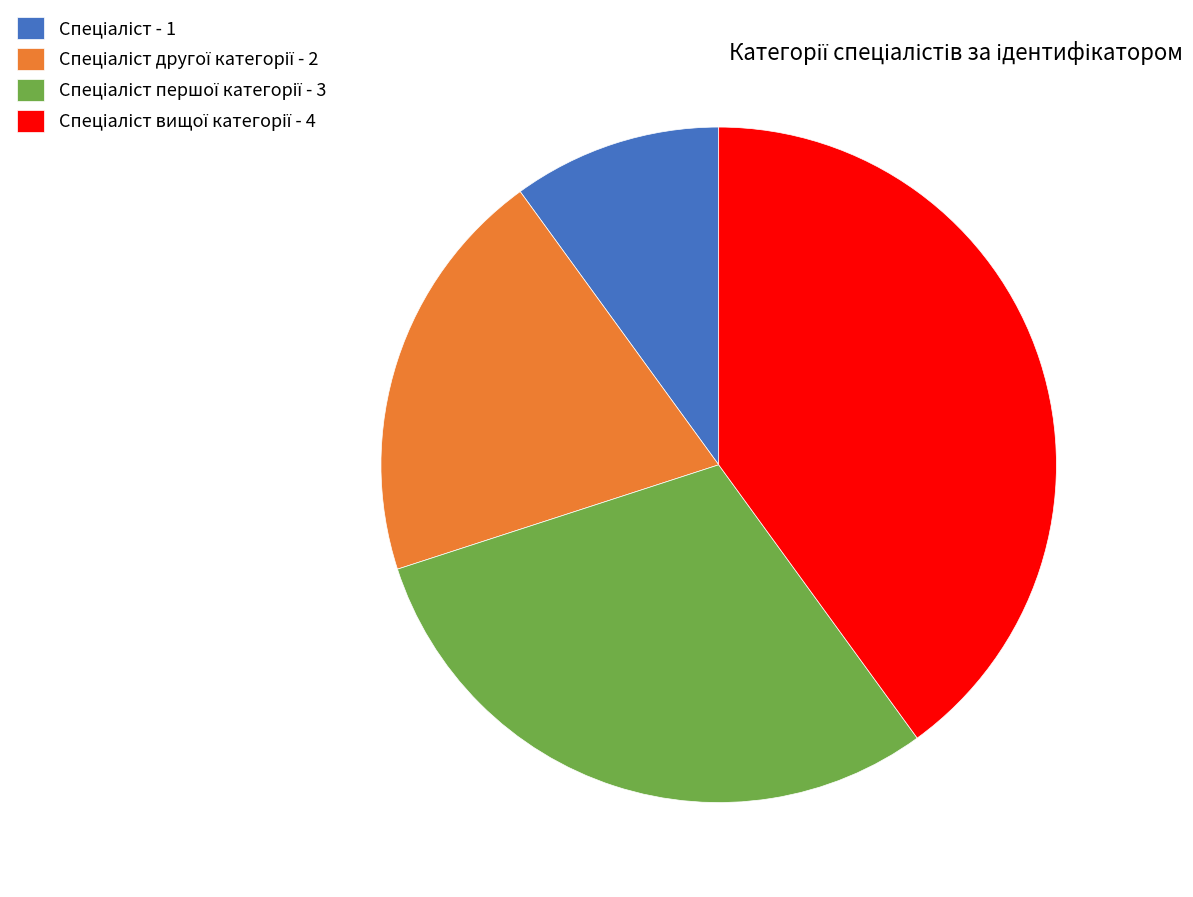

Does any single category account for the majority?

No